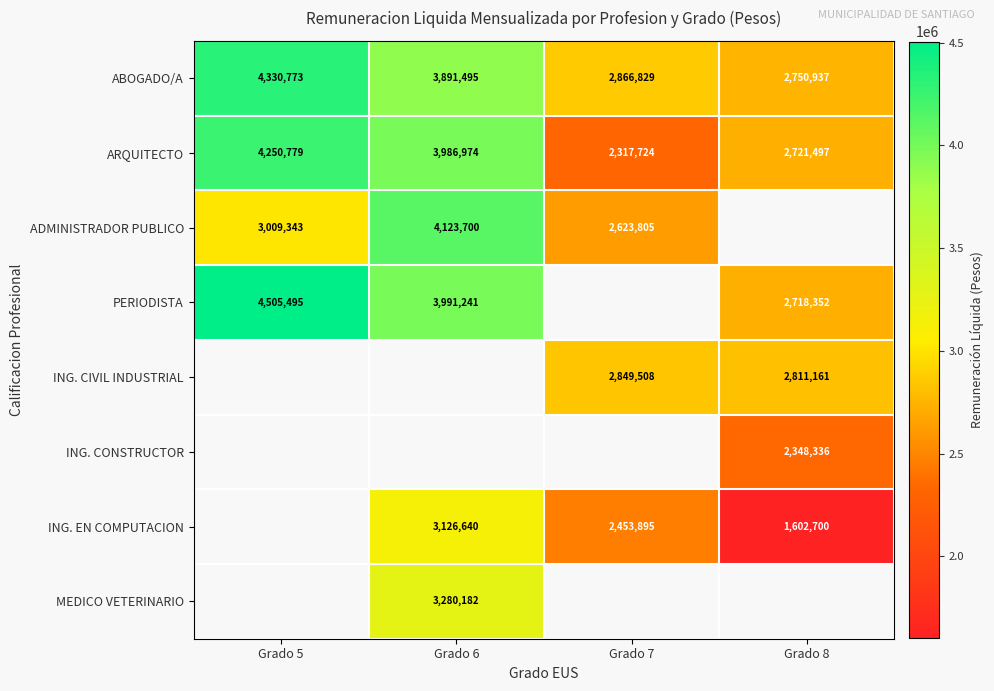

Read the ARQUITECTO value at Grado 8, to the nearest 50.

2721500